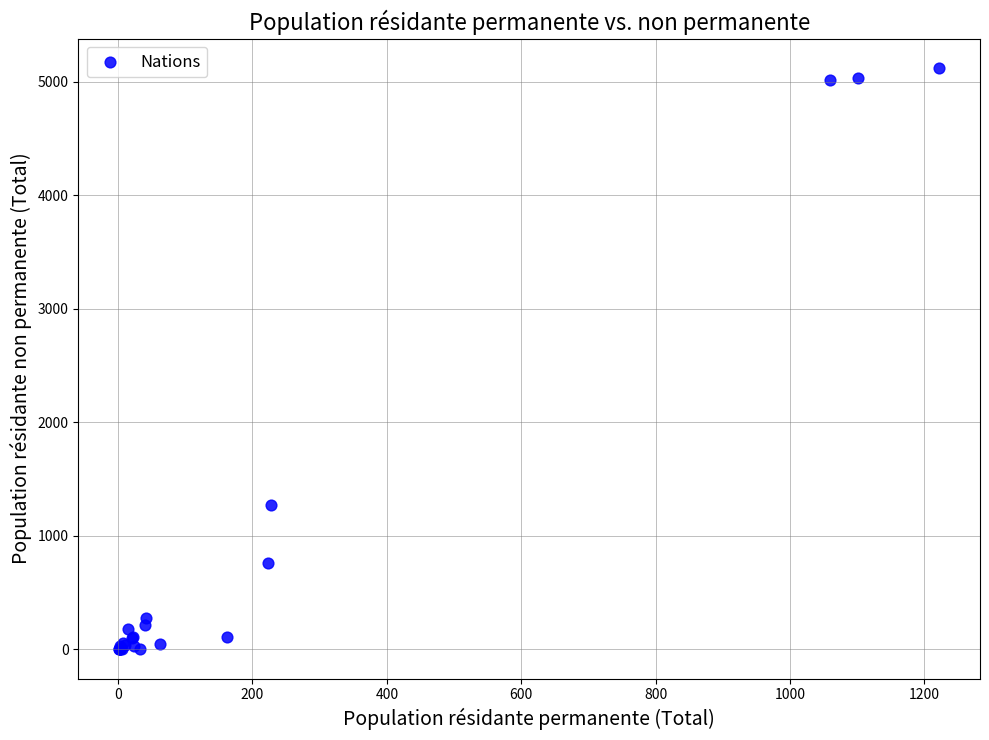

What Y value in the scatter plot is closest to 2561?

1273